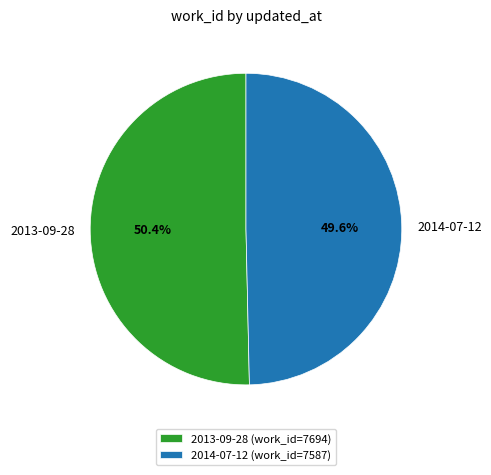

Which slice is the largest?

2013-09-28